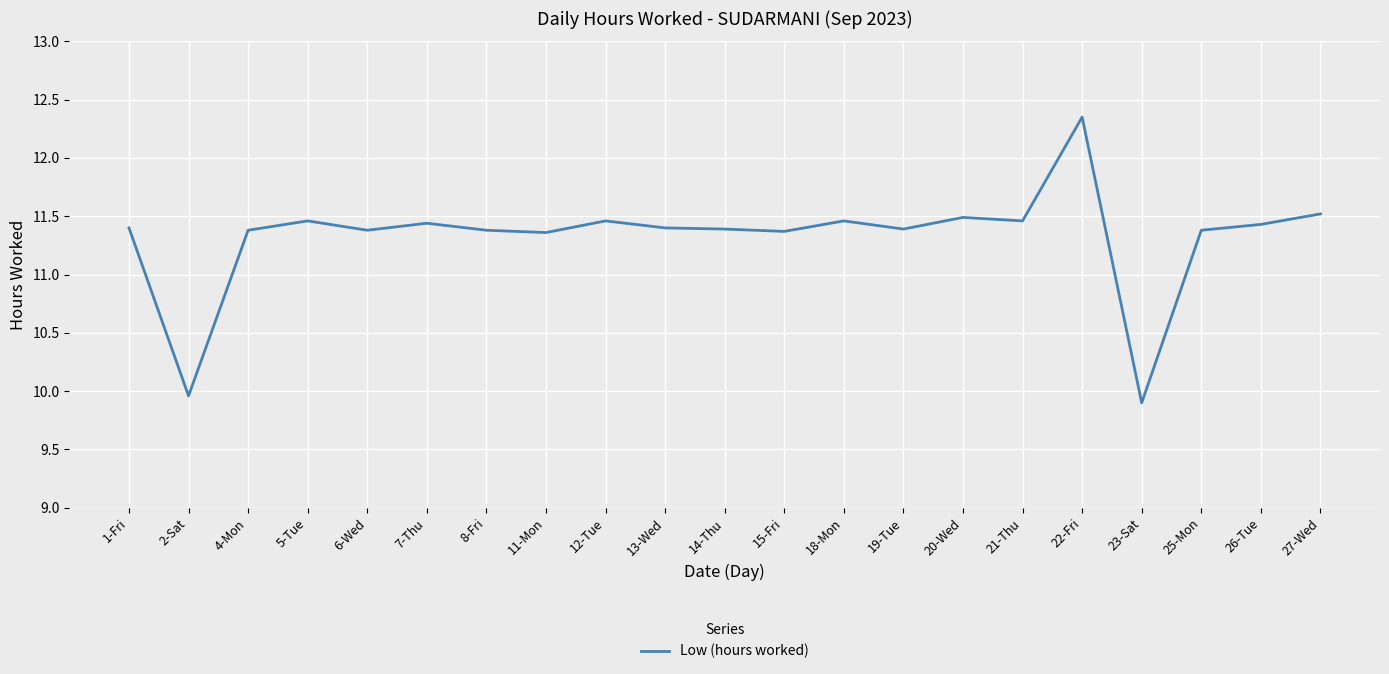

Which label corresponds to the largest value in the chart?

22-Fri